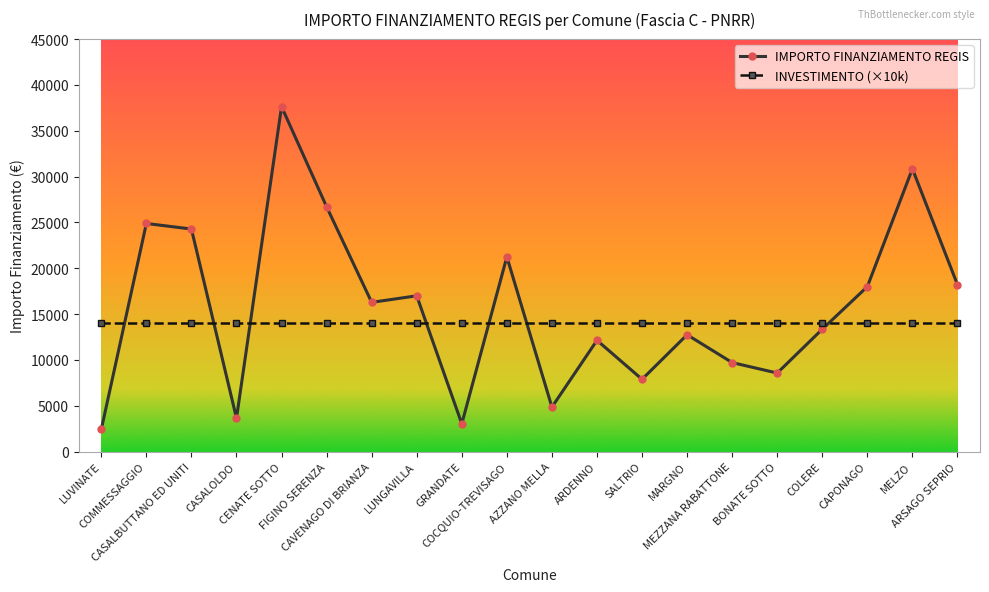

Rank the series by their maximum value, from highest to lowest.

IMPORTO FINANZIAMENTO REGIS, INVESTIMENTO (×10k)